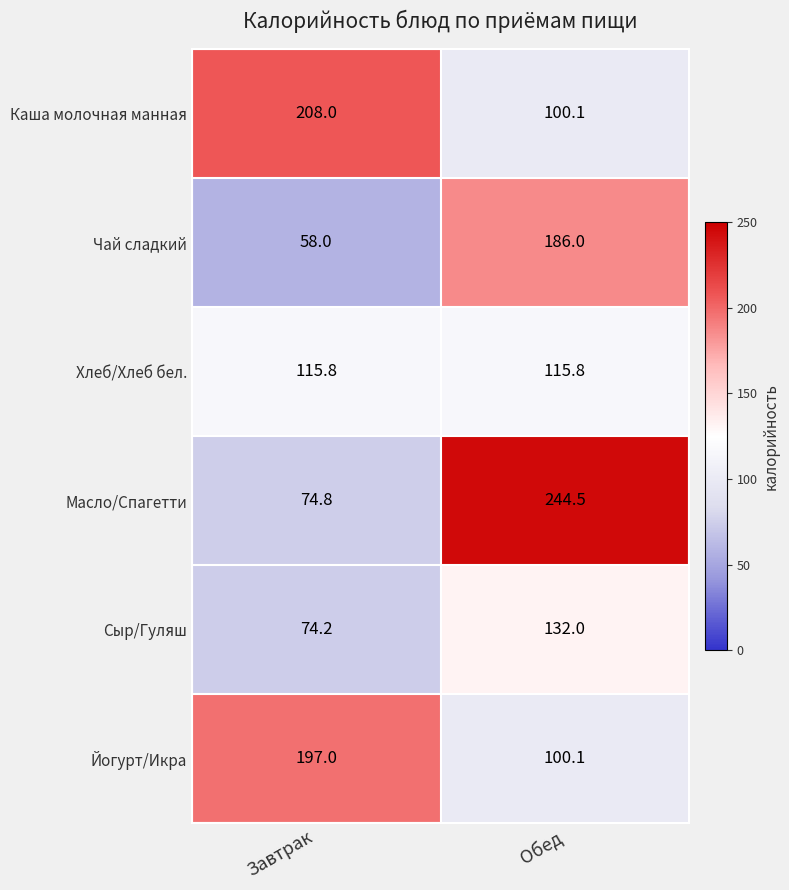

What is the difference between the Сыр/Гуляш values at Обед and Завтрак?

57.8